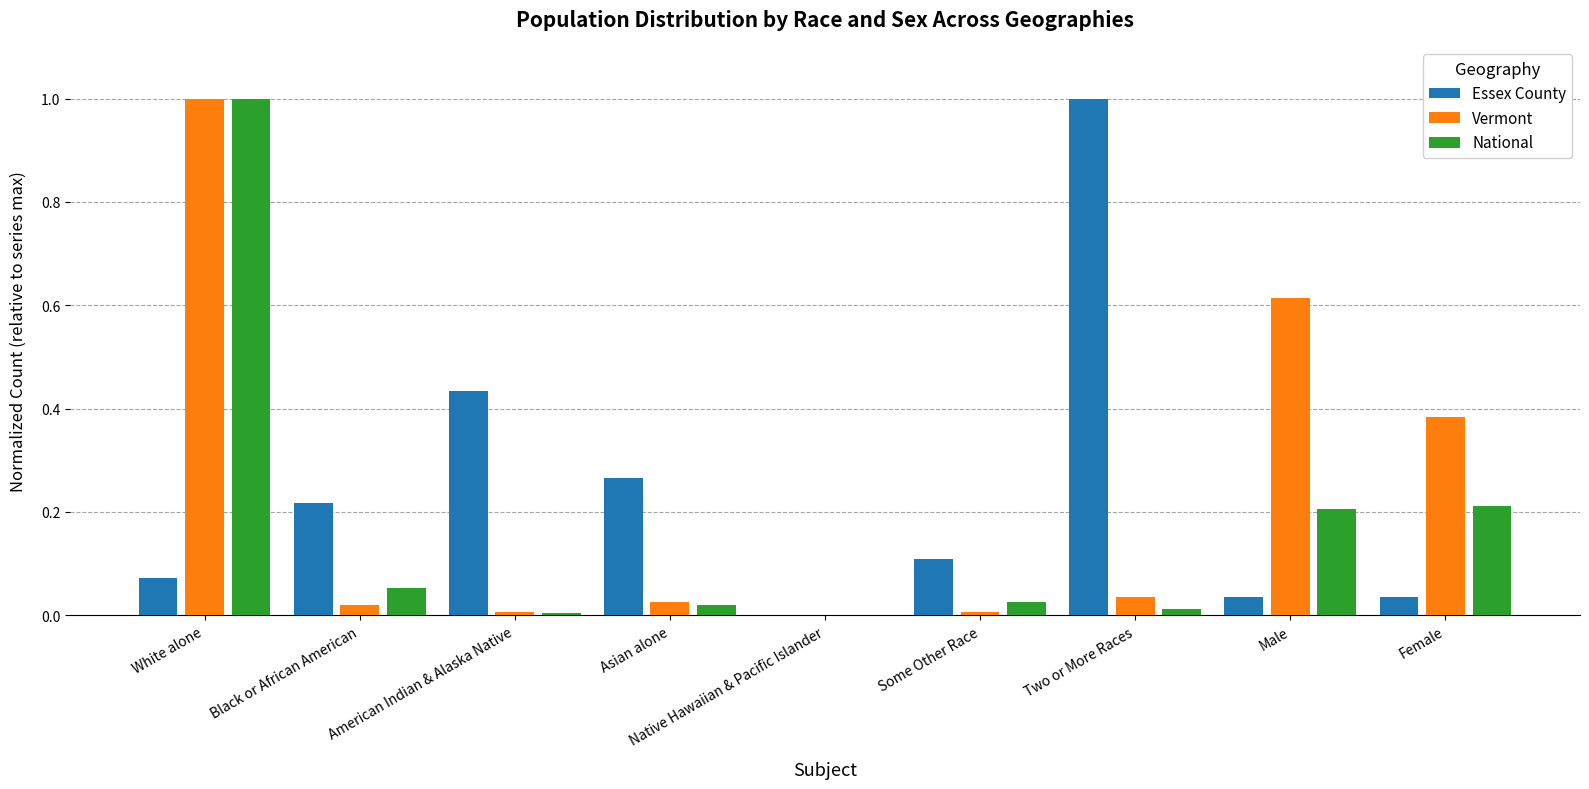

Are the bars horizontal?

No